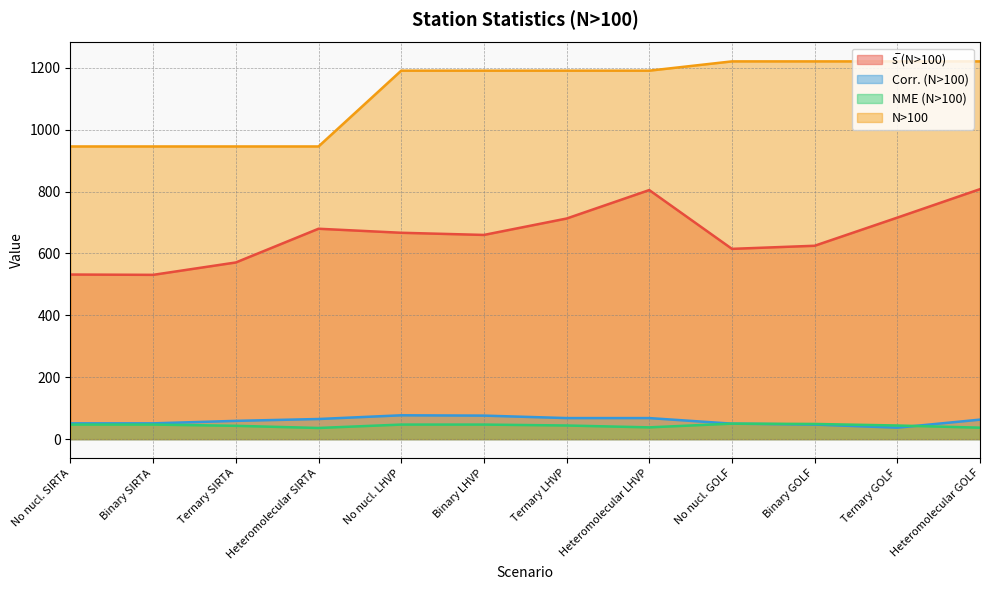

The value of N>100 at Binary SIRTA is 946. True or false?

True